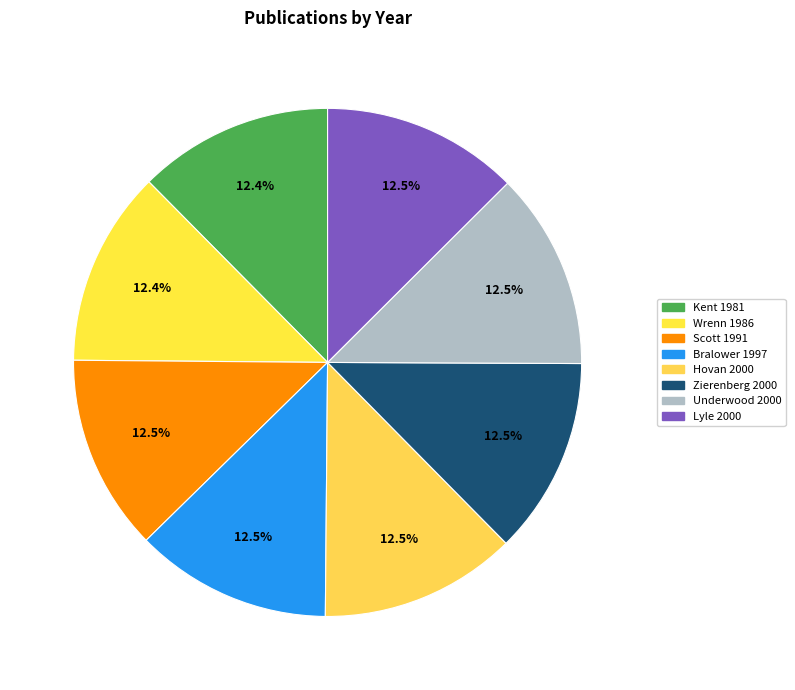

Count the number of slices in the pie.

8